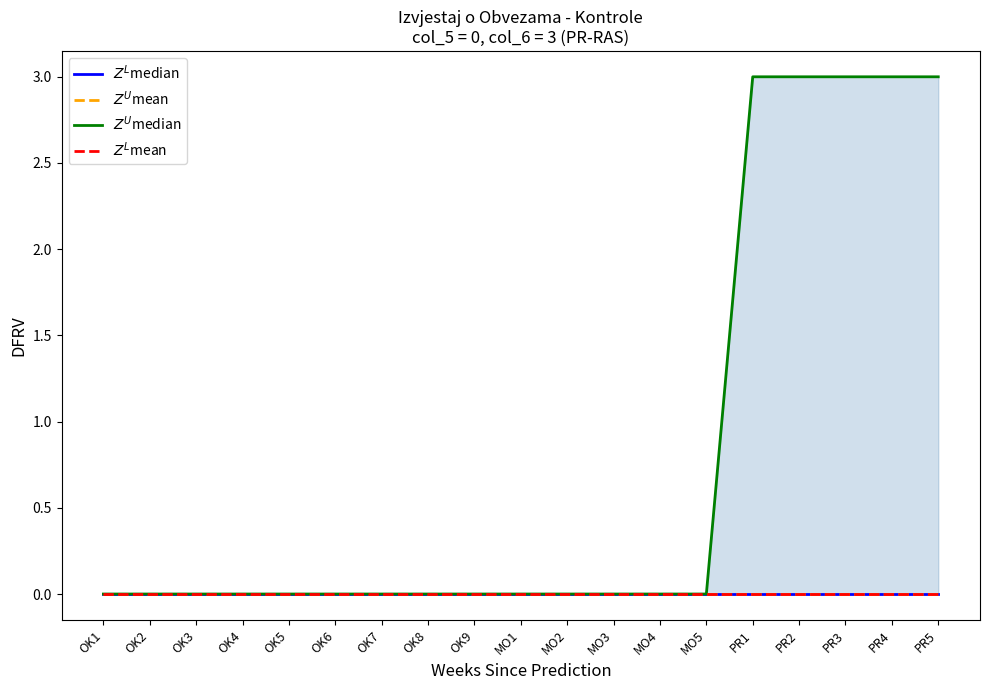

The $Z^U$median series shows -2 at MO2. True or false?

False